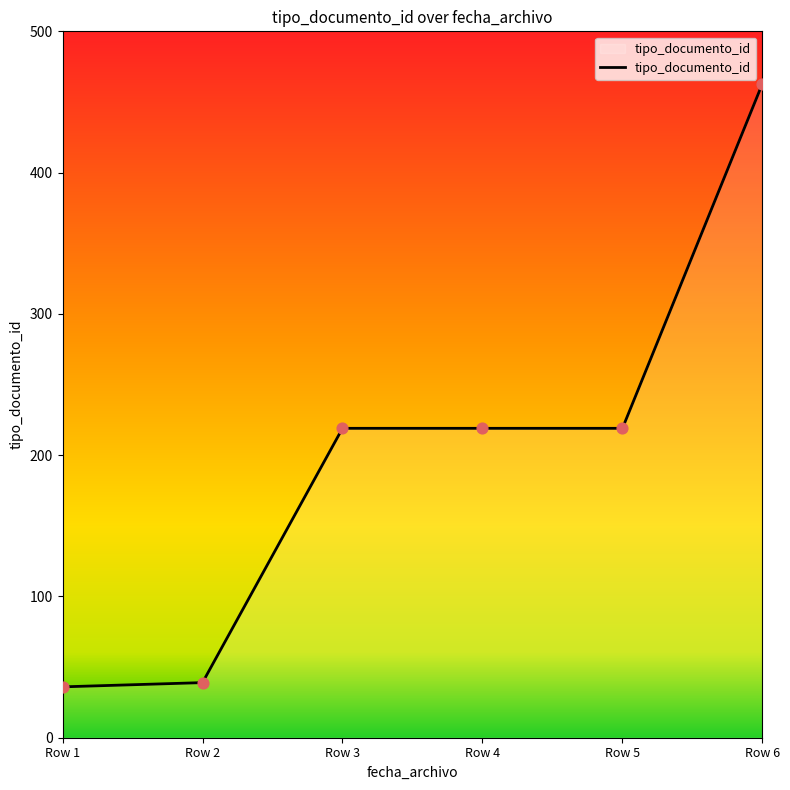

What is the change in value from Row 2 to Row 4?

+180